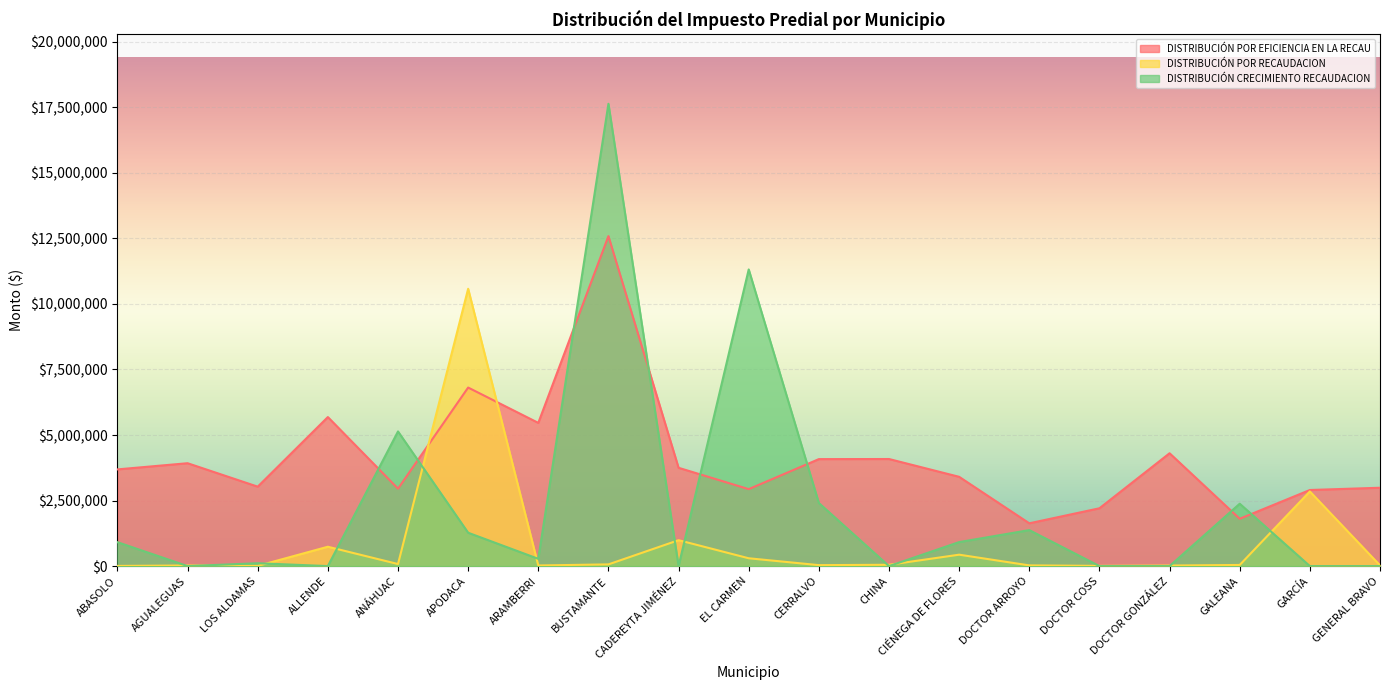

Does the chart display data point markers on the line(s)?

No